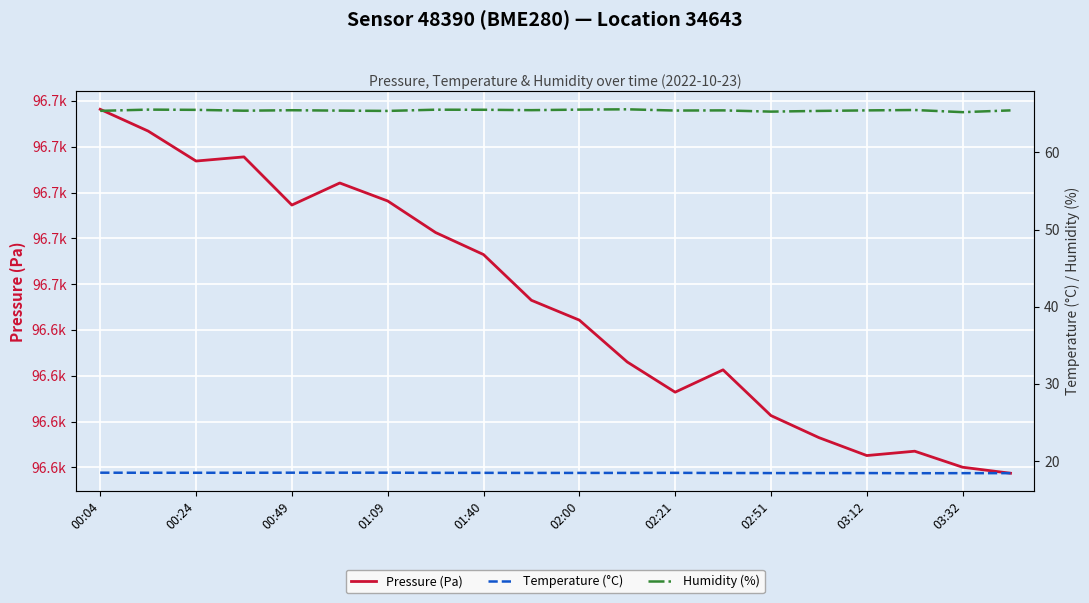

Which series has the largest total across all categories?

Pressure (Pa)